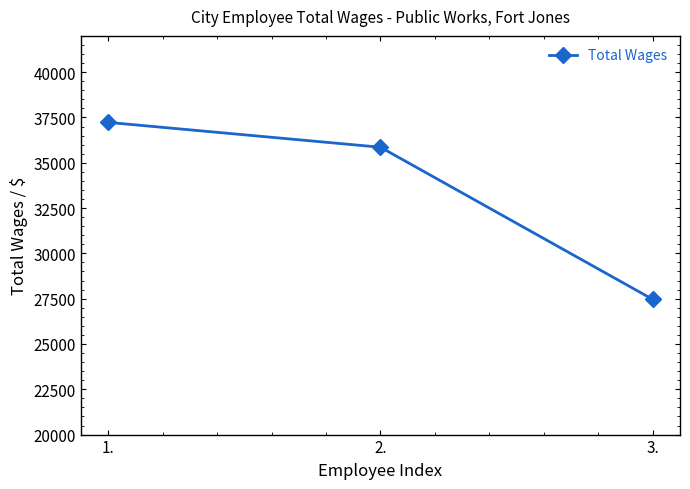

What is the value of the 2nd point from the left?

35856